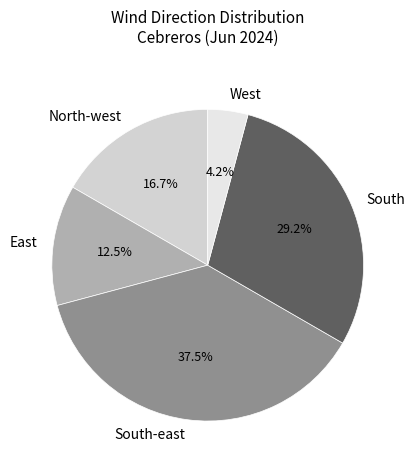

Rank the categories by value from highest to lowest.

South-east, South, North-west, East, West